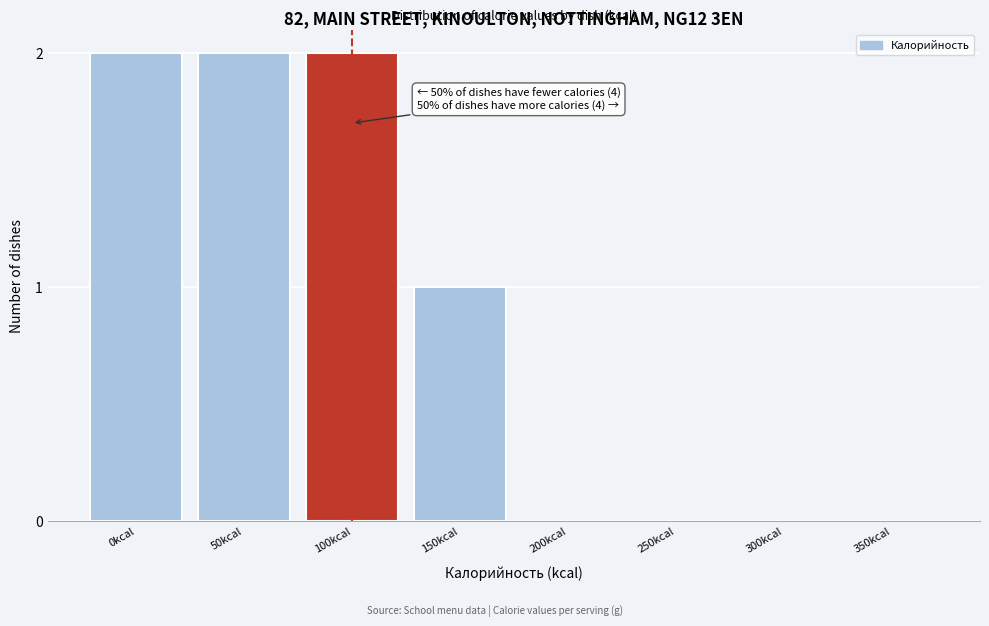

Reading right to left, transcribe all the data shown in this chart.

350kcal=0	300kcal=0	250kcal=0	200kcal=0	150kcal=1	100kcal=2	50kcal=2	0kcal=2